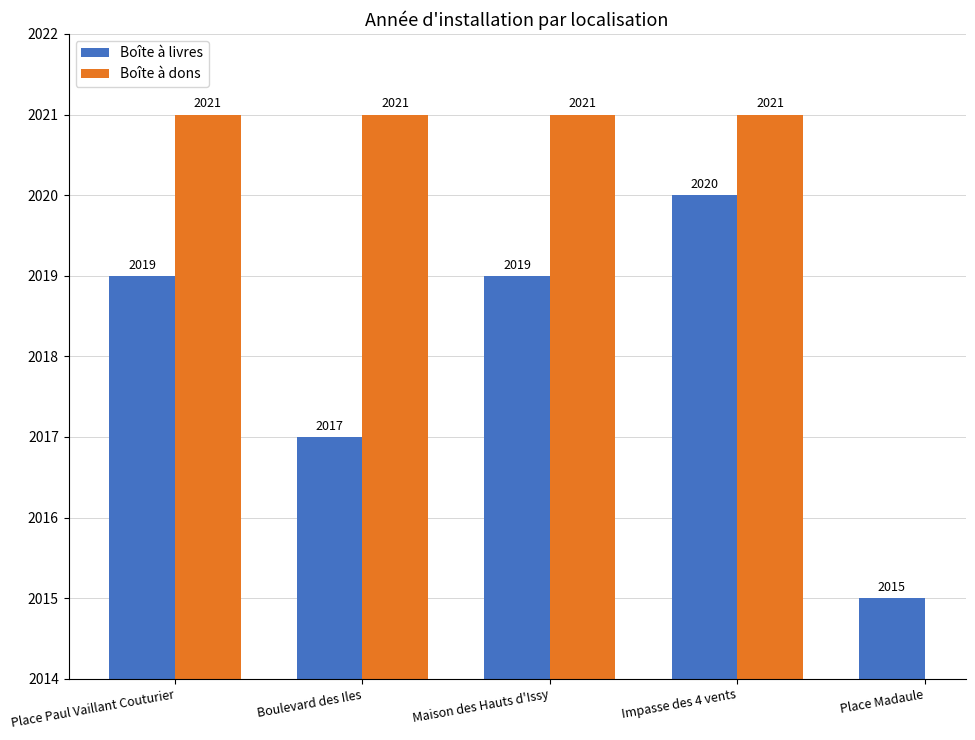

At how many categories does at least one series exceed 2015?

4